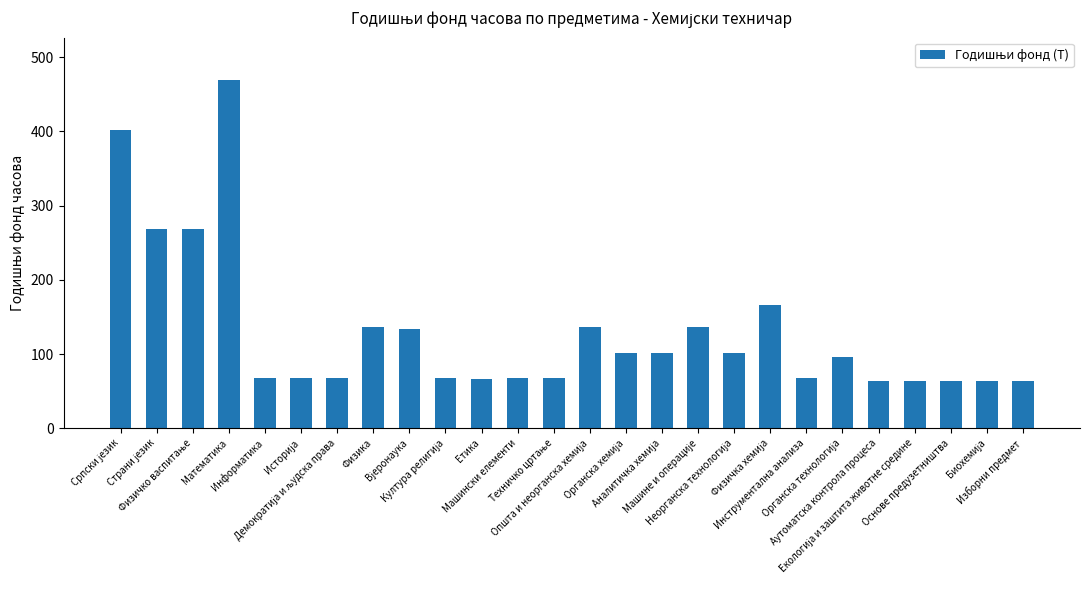

What is the value of the 17th bar from the left?

136